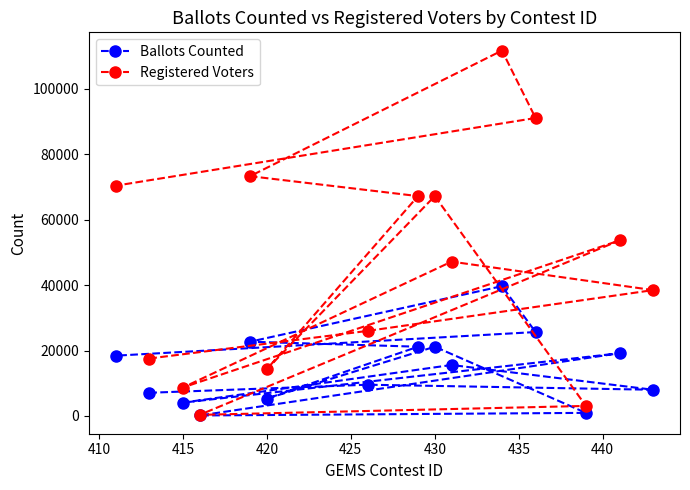

Which series has the largest range (max minus min)?

Registered Voters